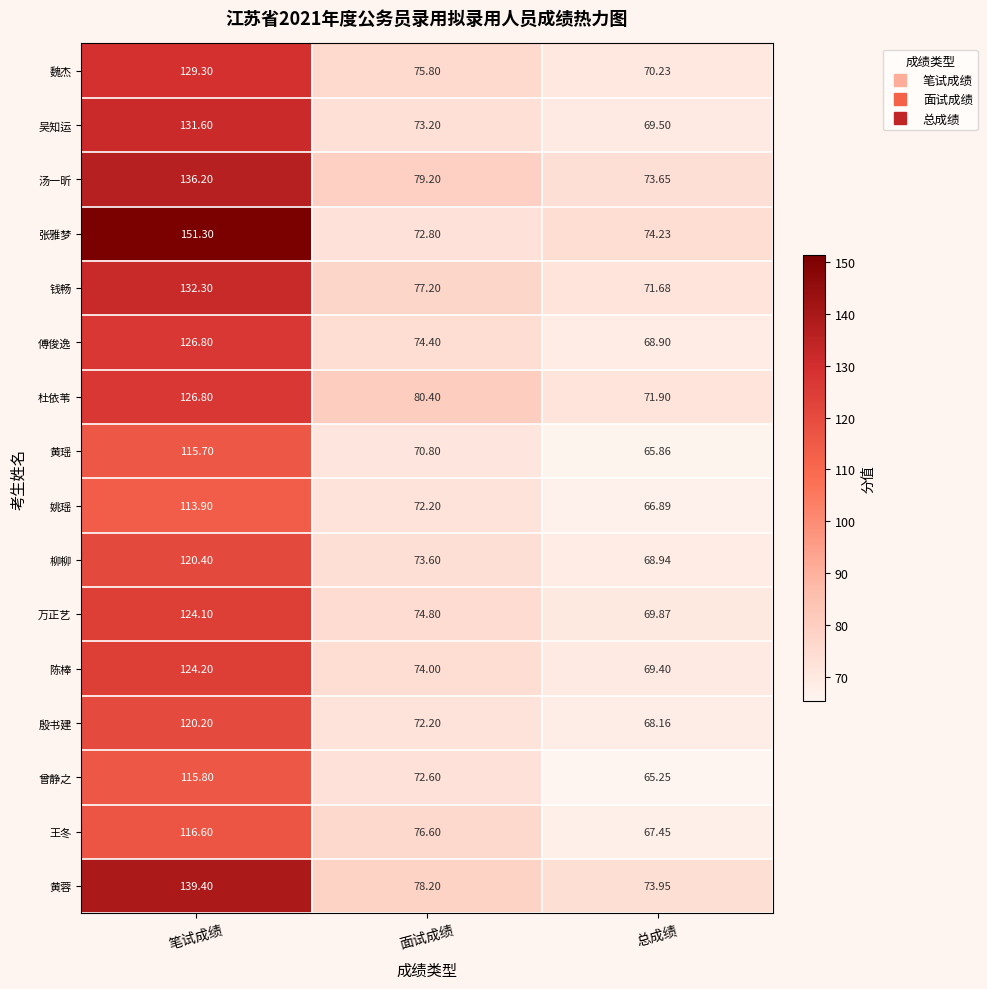

Rank the categories by 姚瑶 value from highest to lowest.

笔试成绩, 面试成绩, 总成绩